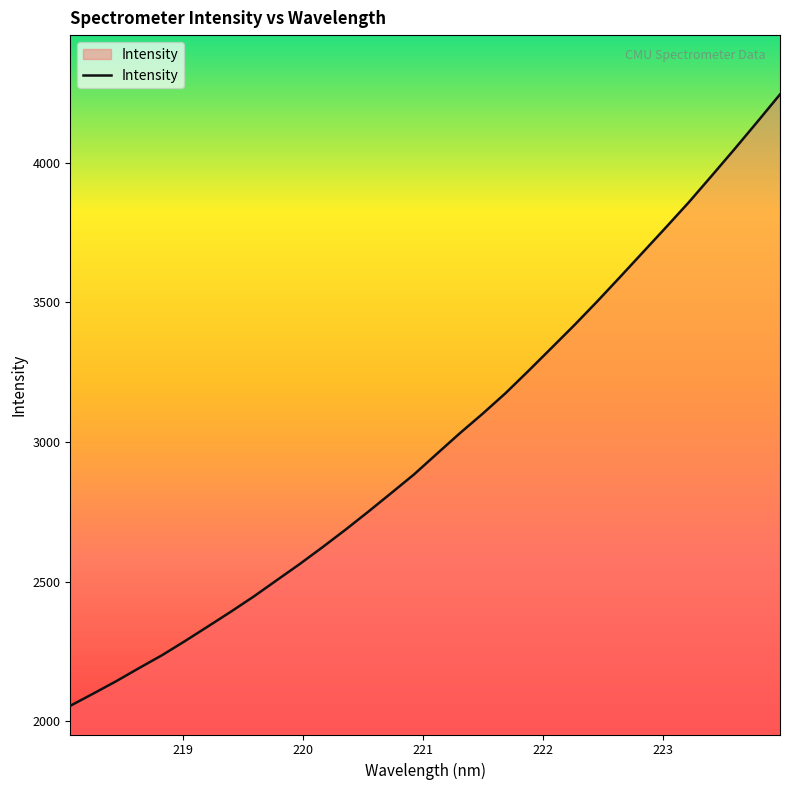

What is the difference between the maximum and minimum values?

2189.1